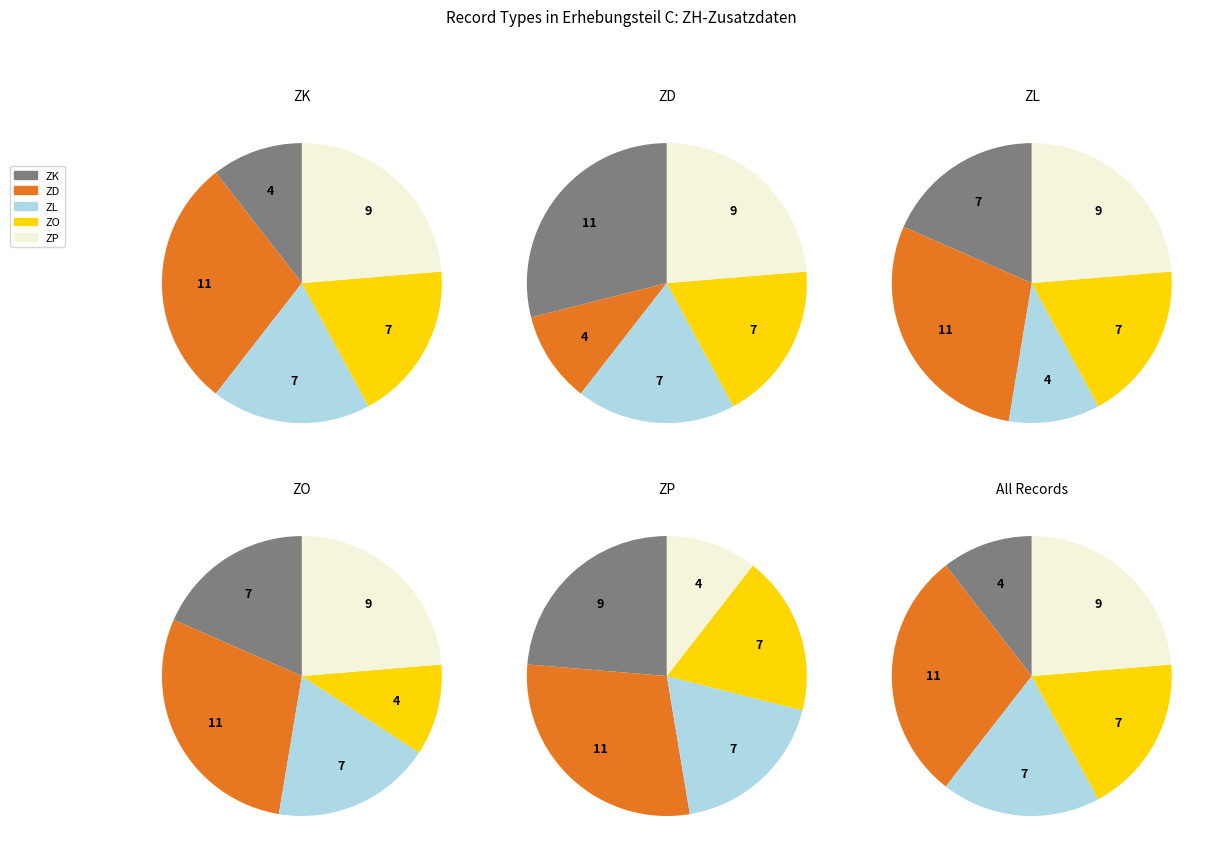

To the nearest percent, what percentage of the pie is ZK?

11%